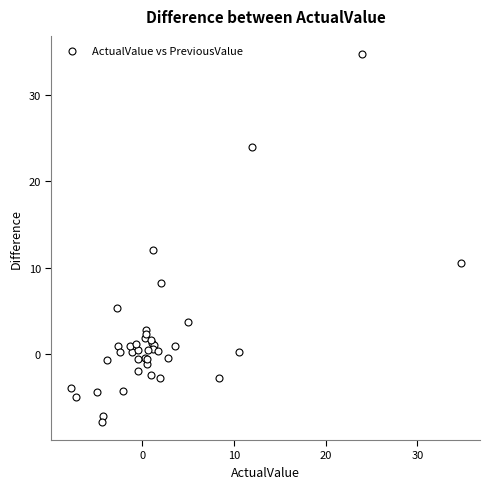

What Y value in the scatter plot is closest to 13?

12.0